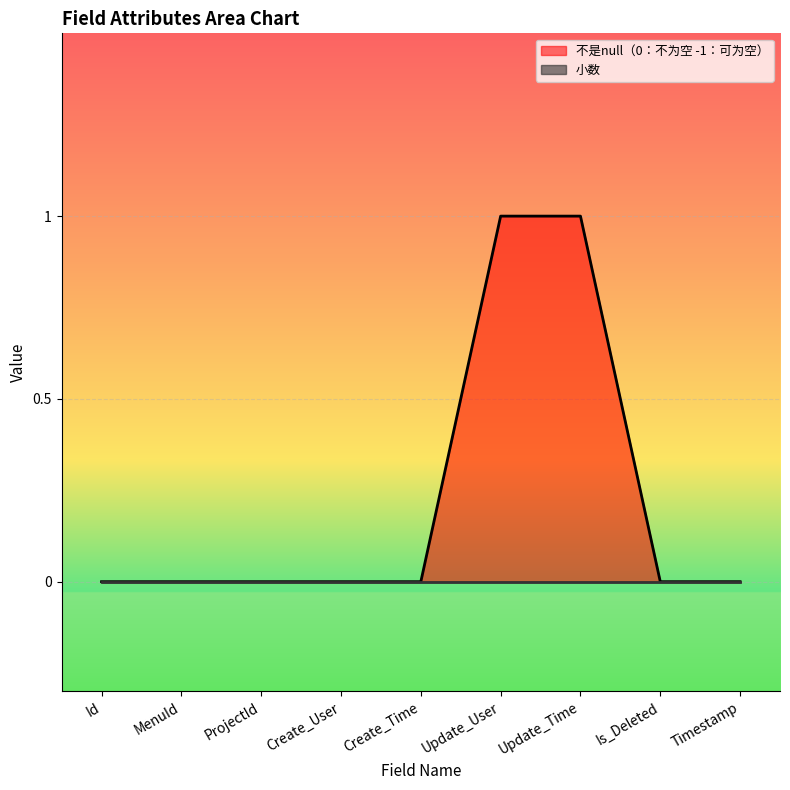

What is the sum of the values at Create_User and Update_User?

1